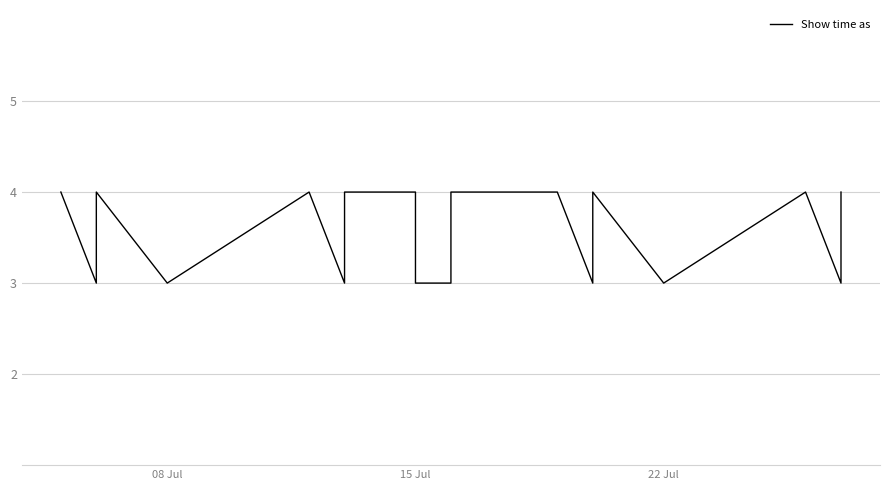

What is the smallest value displayed?

3